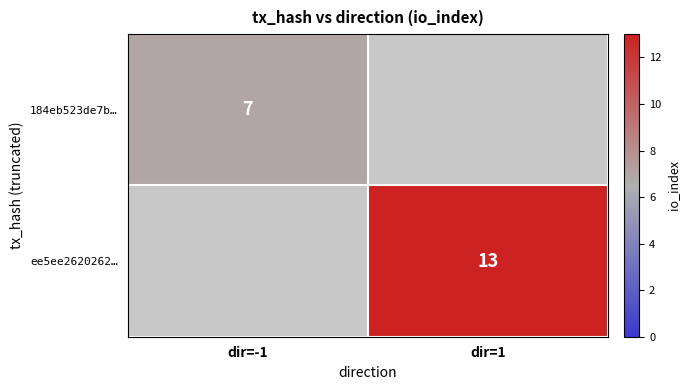

Is the value of ee5ee2620262… at dir=1 greater than the value of 184eb523de7b… at dir=-1?

Yes